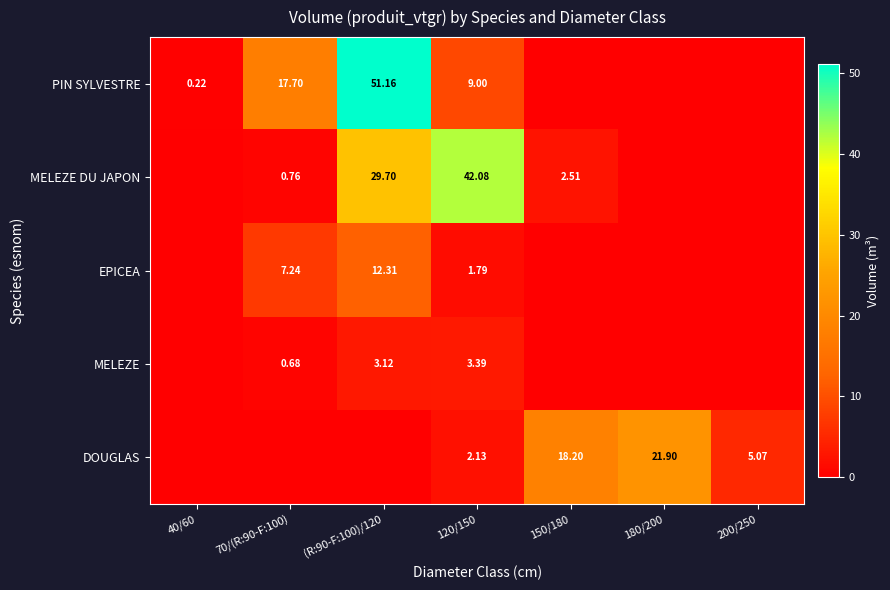

The value of DOUGLAS at 150/180 is 27.6. True or false?

False